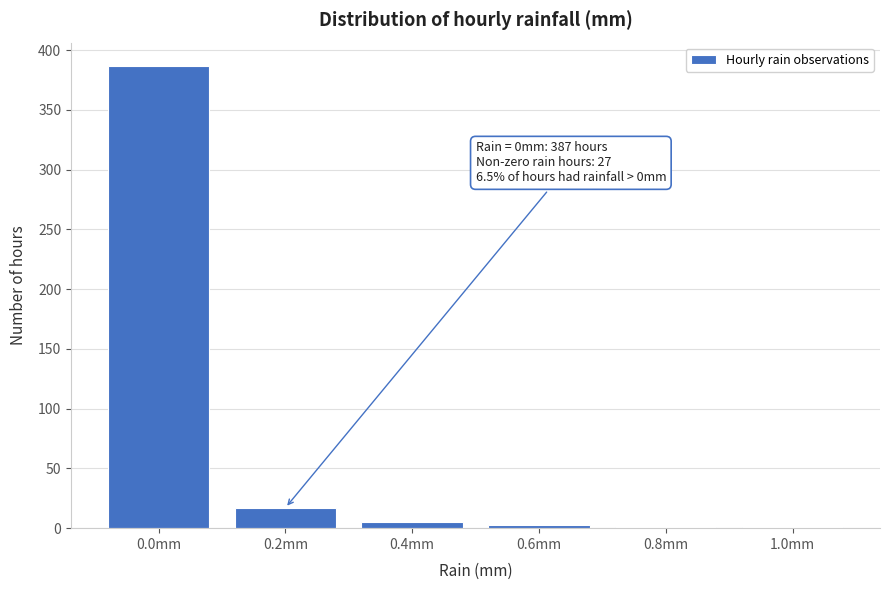

Reading left to right, transcribe all the data shown in this chart.

0.0mm=387	0.2mm=17	0.4mm=5	0.6mm=3	0.8mm=1	1.0mm=1